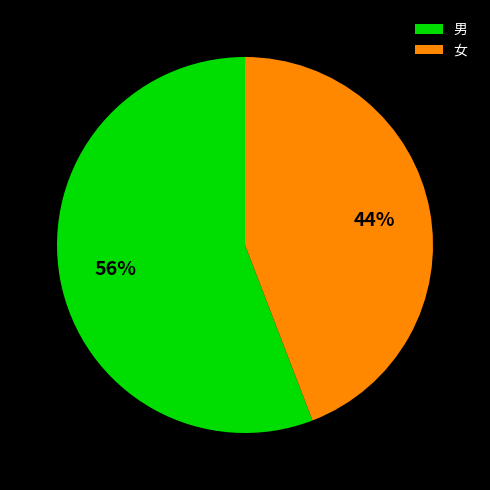

True or false: 女 accounts for 34% of the total.

False